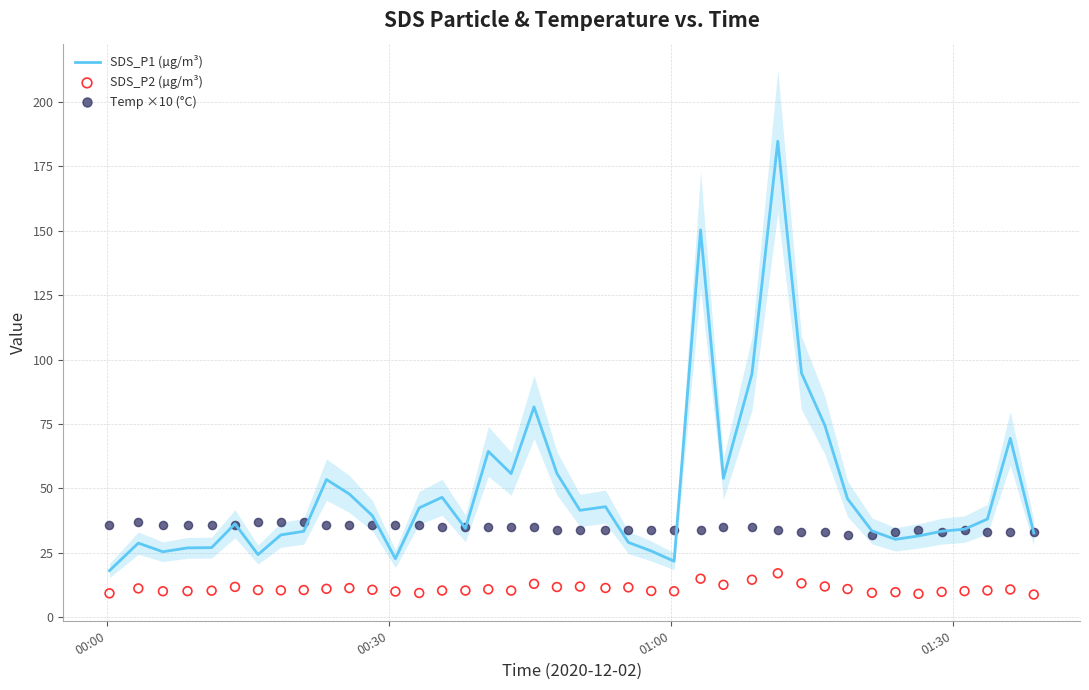

Which series reaches the maximum Y coordinate?

SDS_P1 (µg/m³)